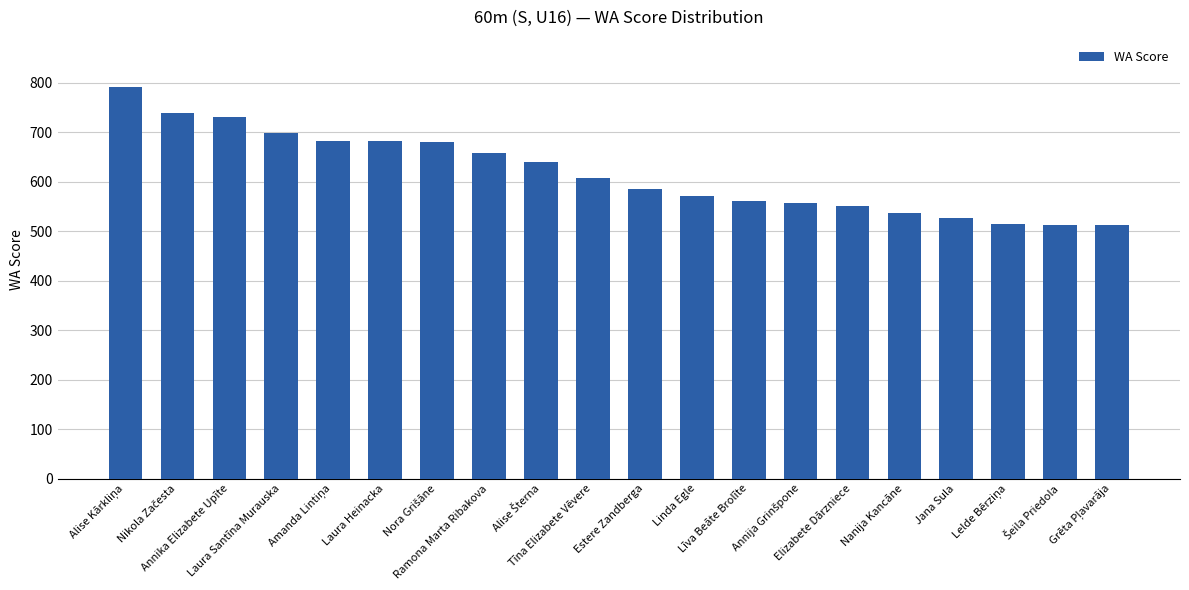

What is the value of the 9th bar from the left?

640